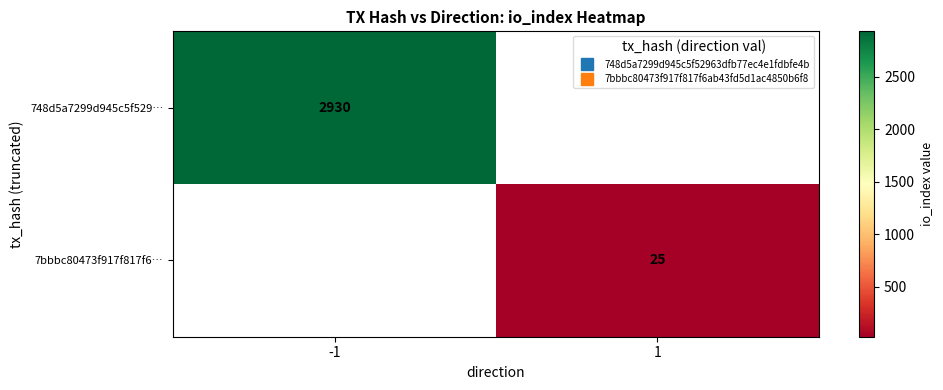

True or false: 748d5a7299d945c5f529… has a value of 2930.0 at -1.

True